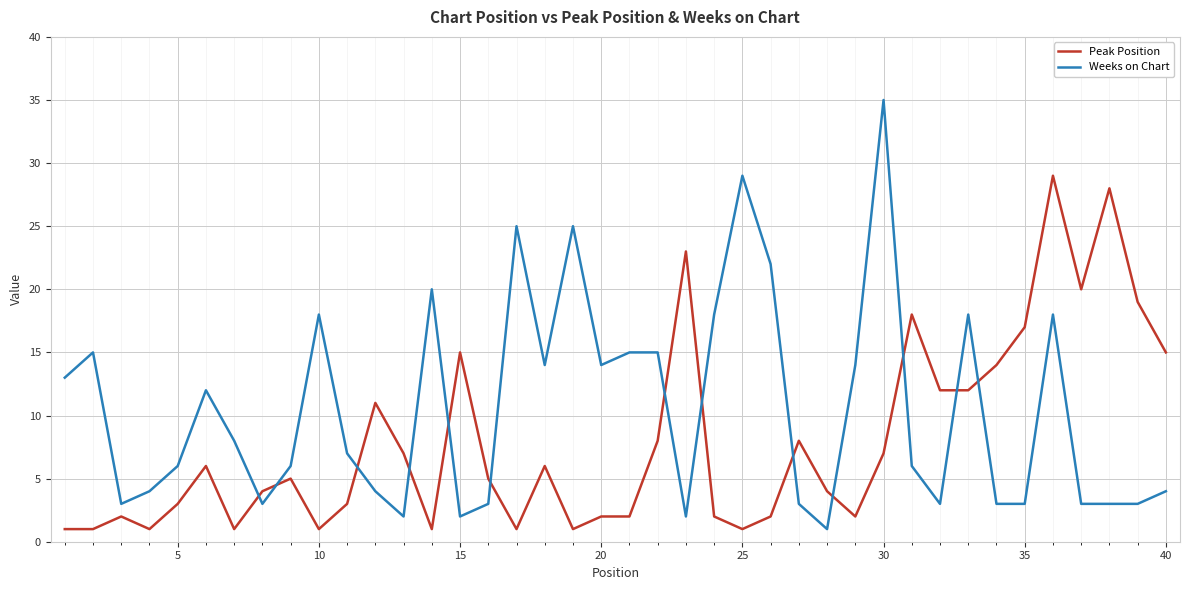

How many lines are shown in the chart?

2